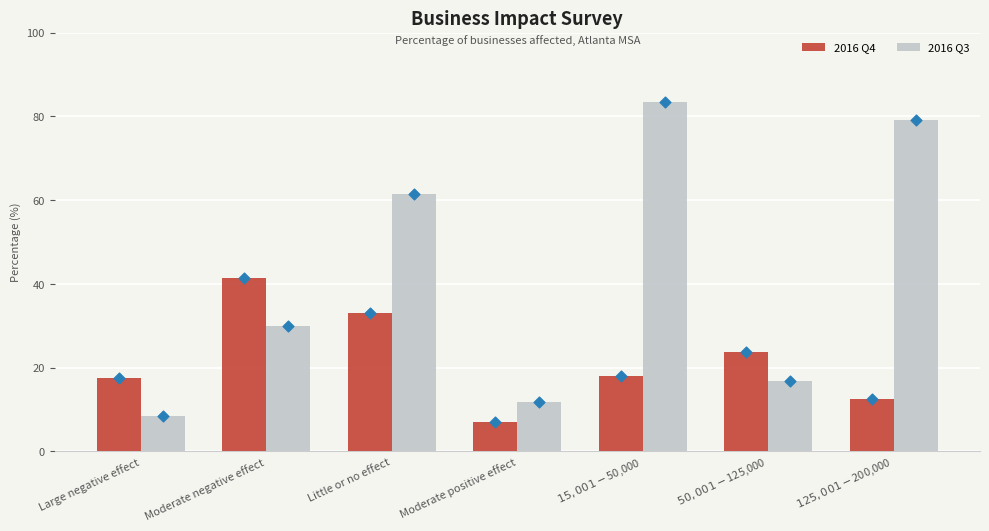

Which series has the largest Y range (max minus min)?

2016 Q3